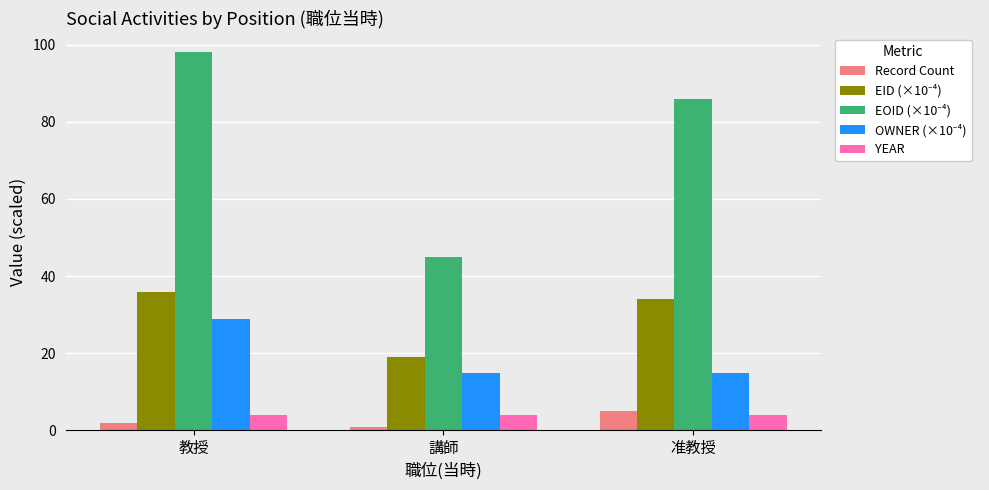

Which label corresponds to the largest value in the chart?

教授